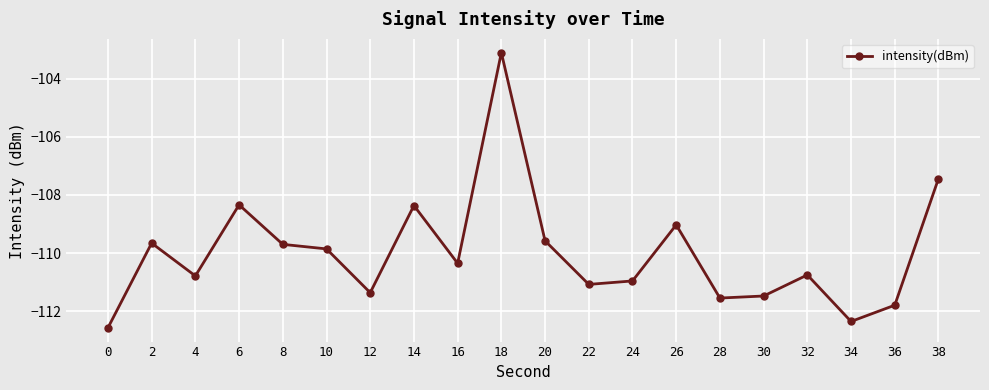

How many points are lower than both their immediate neighbors (excluding endpoints)?

6